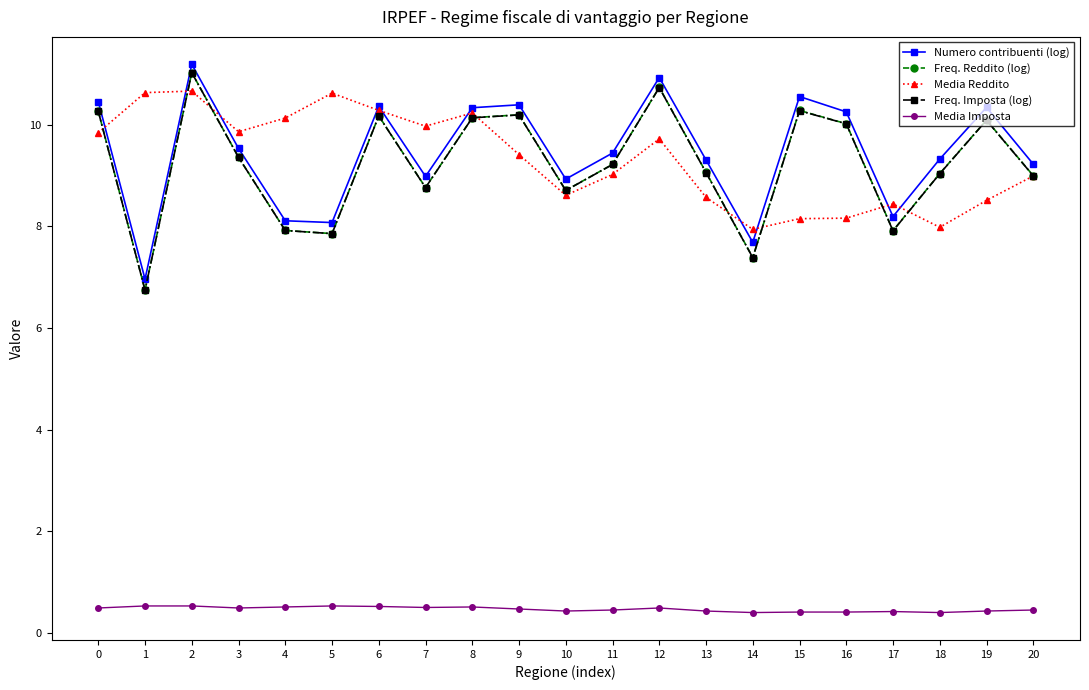

True or false: Freq. Imposta (log) and Freq. Reddito (log) cross at least once.

False